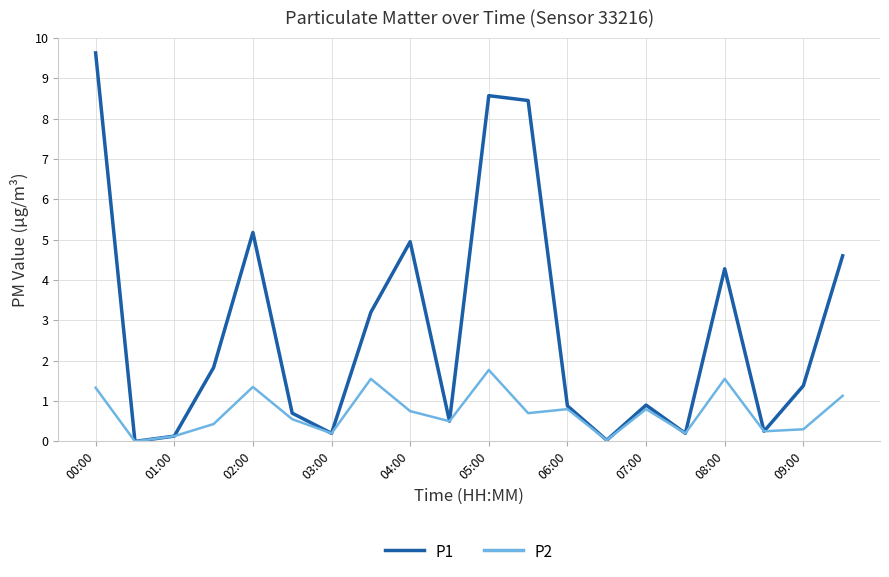

List the series in order of their peak value, highest first.

P1, P2